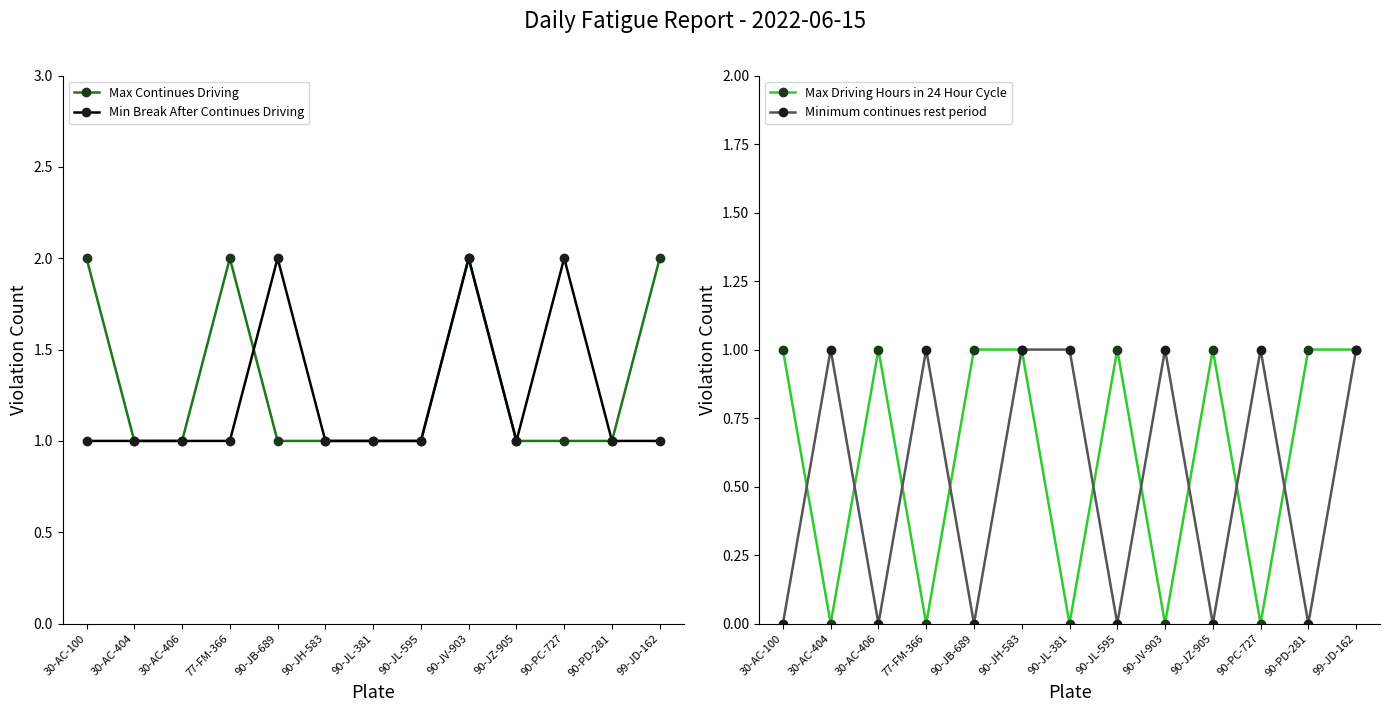

How many lines are shown in the chart?

4